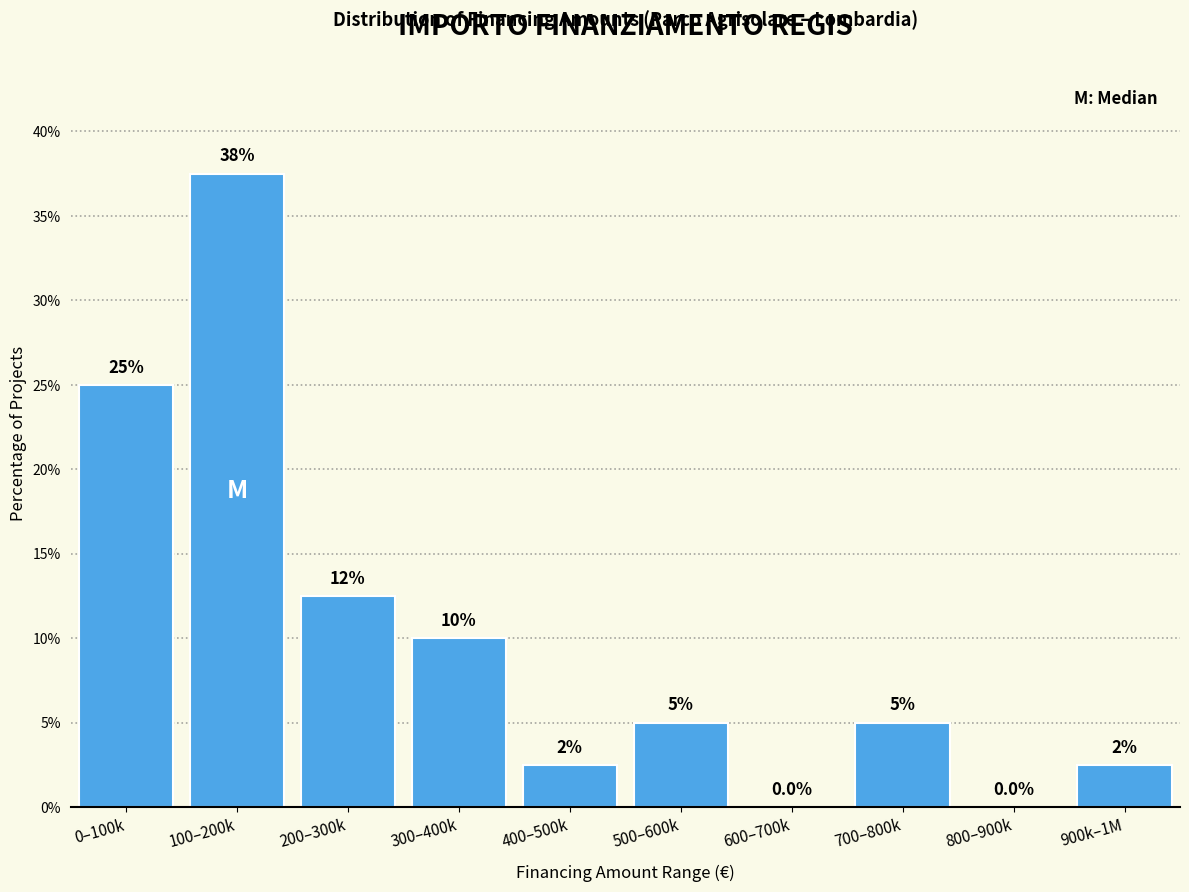

Reading left to right, extract all data points from this chart.

0–100k=25.0	100–200k=37.5	200–300k=12.5	300–400k=10.0	400–500k=2.5	500–600k=5.0	600–700k=0.0	700–800k=5.0	800–900k=0.0	900k–1M=2.5